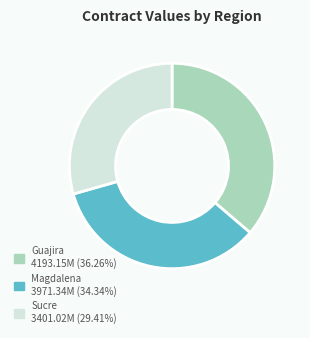

Is there a majority slice in this chart?

No